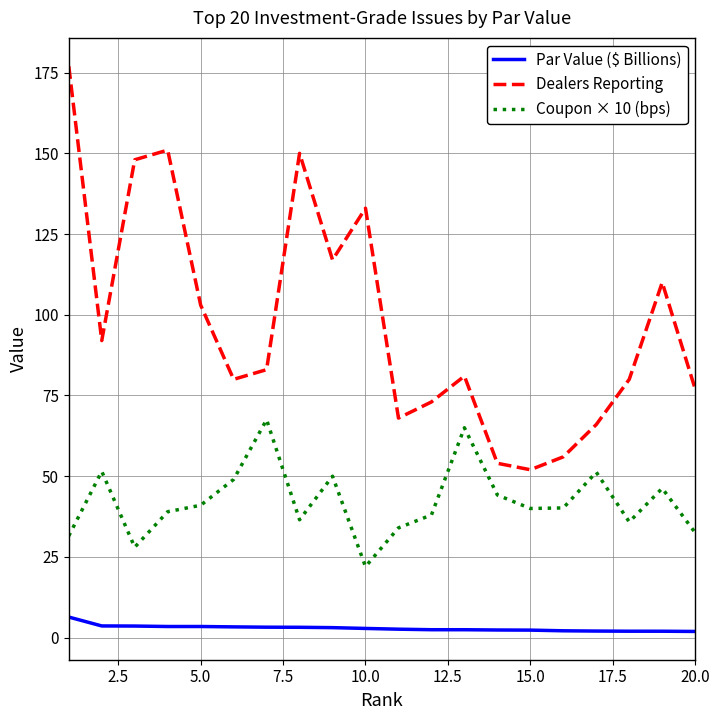

What is the sum of all Par Value ($ Billions) values?

58.4